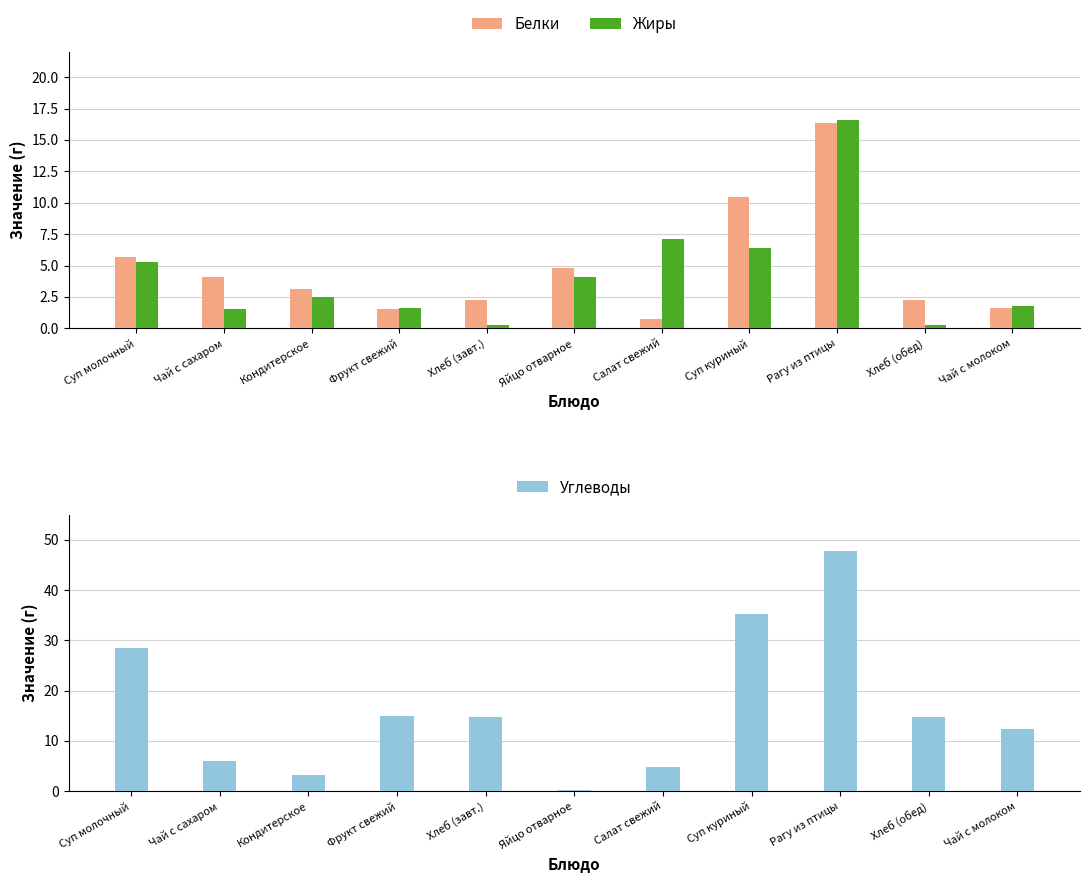

What is the average value of the Жиры series?

4.3